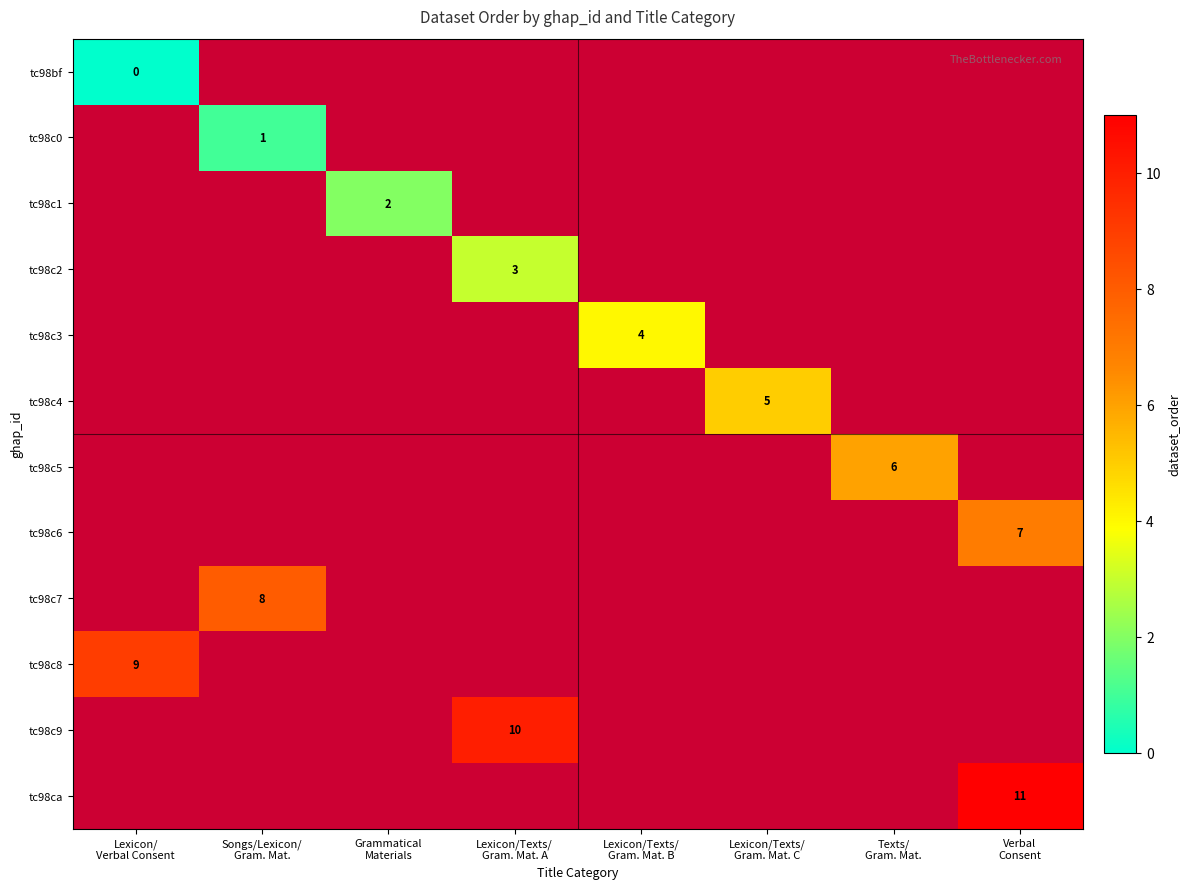

Which category has the lowest value across all series?

Lexicon/
Verbal Consent